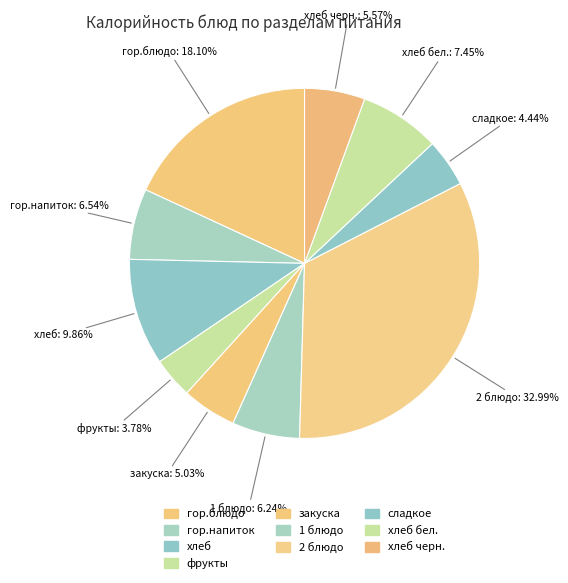

How many slices are in this pie chart?

10